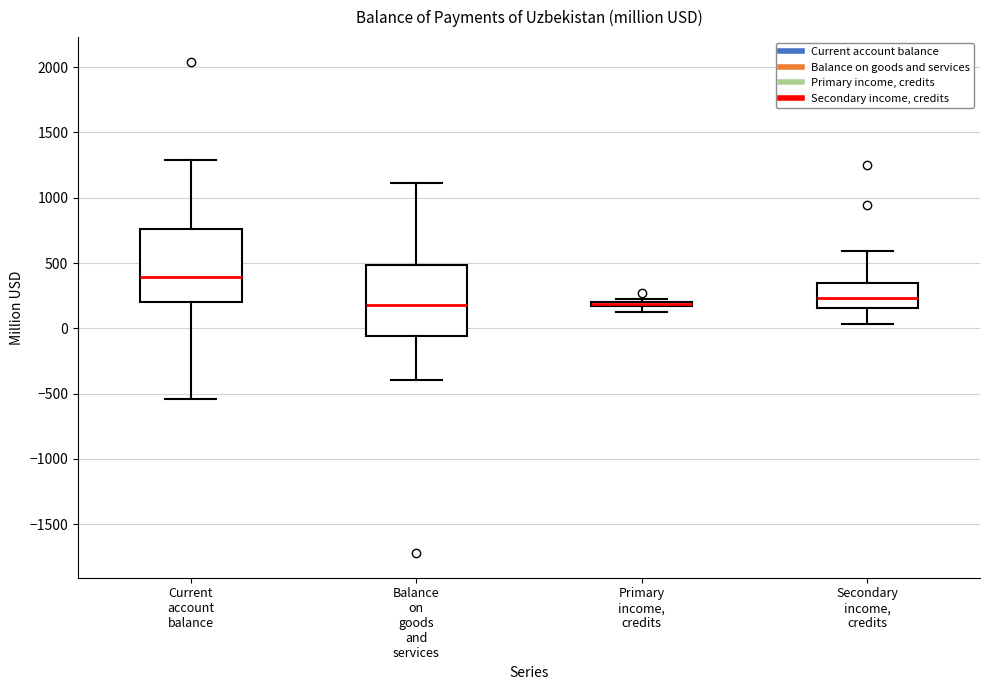

Where does the lower whisker of the box for Secondary income, credits end on the y-axis? The values are not printed on the chart, so give them approximately, as read against the axis.

50